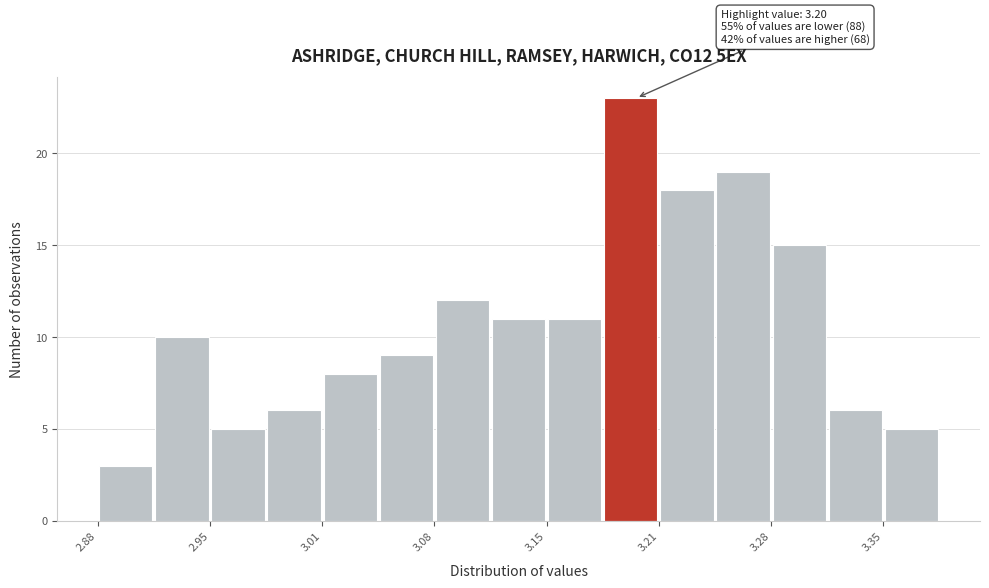

Around what value on the x-axis is the tallest bar? Give the approximate position of its centre, as read against the axis.

3.20